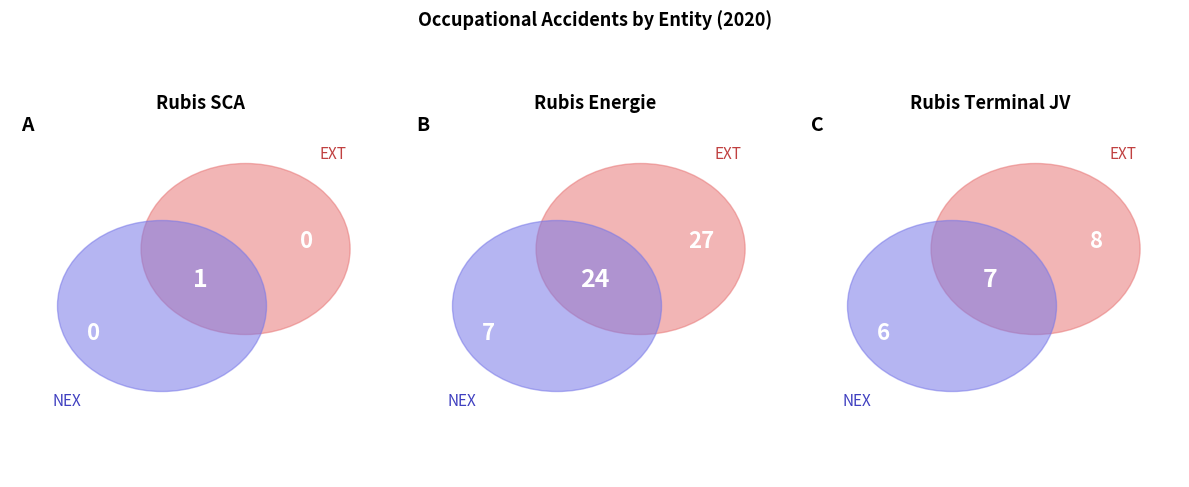

Does Rubis Energie represent more than half of the total?

Yes